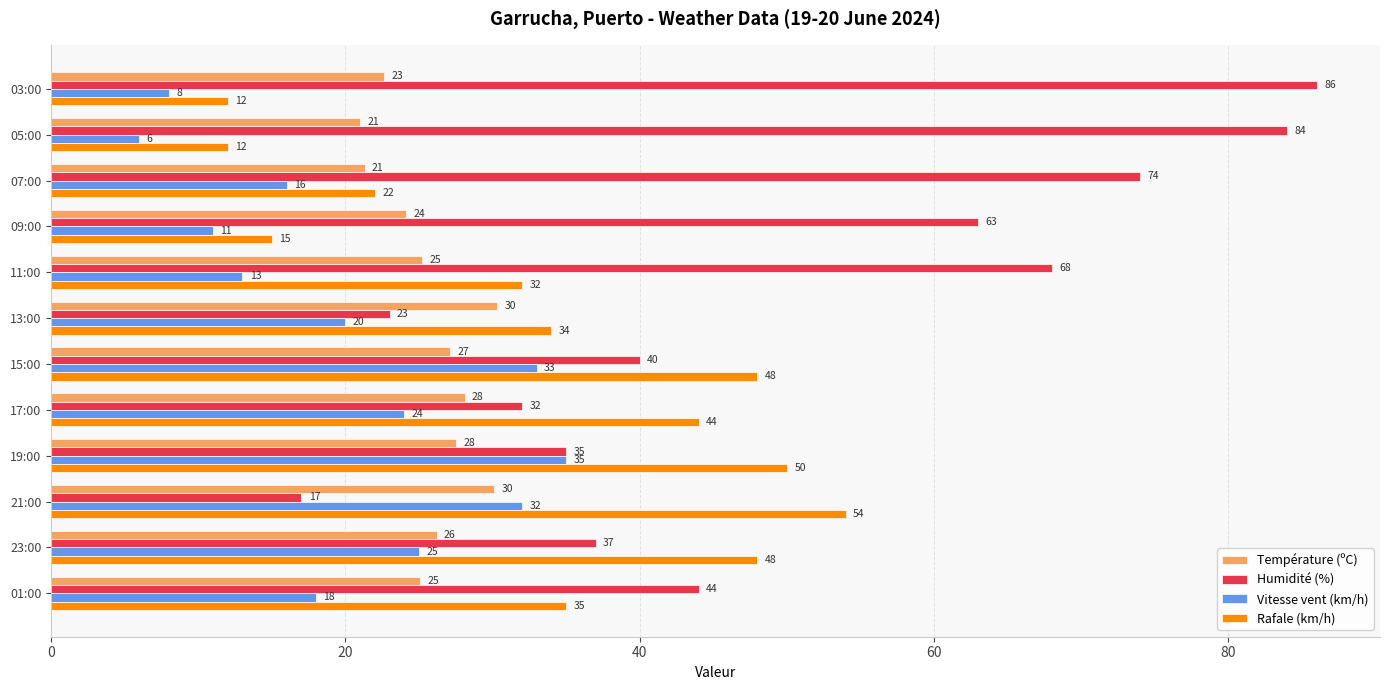

List the series in order of their overall mean, highest first.

Humidité (%), Rafale (km/h), Température (ºC), Vitesse vent (km/h)